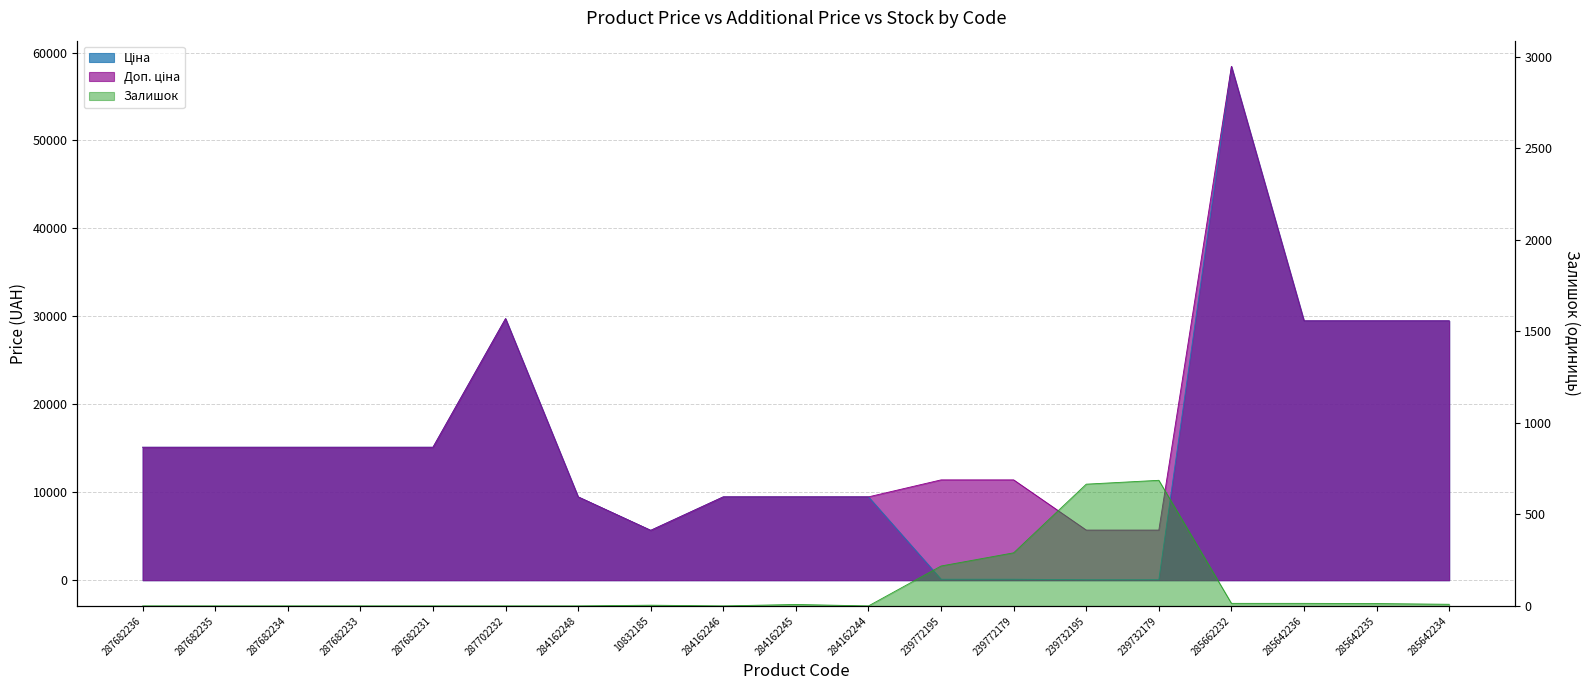

Reading left to right, list all the values displayed in this chart.

Ціна: 15120.0	15120.0	15120.0	15120.0	15120.0	29747.2	9480.1	5673.8	9480.1	9480.1	9480.1	114.1	114.1	57.0	57.0	58426.5	29491.5	29491.5	29491.5
Доп. ціна: 15120.0	15120.0	15120.0	15120.0	15120.0	29747.2	9480.1	5673.8	9480.1	9480.1	9480.1	11410.0	11410.0	5705.0	5705.0	58426.5	29491.5	29491.5	29491.5
Залишок: 0.0	0.0	0.0	0.0	0.0	0.0	0.0	4.0	0.0	8.0	0.0	218.0	290.0	665.0	686.0	14.0	14.0	13.0	9.0